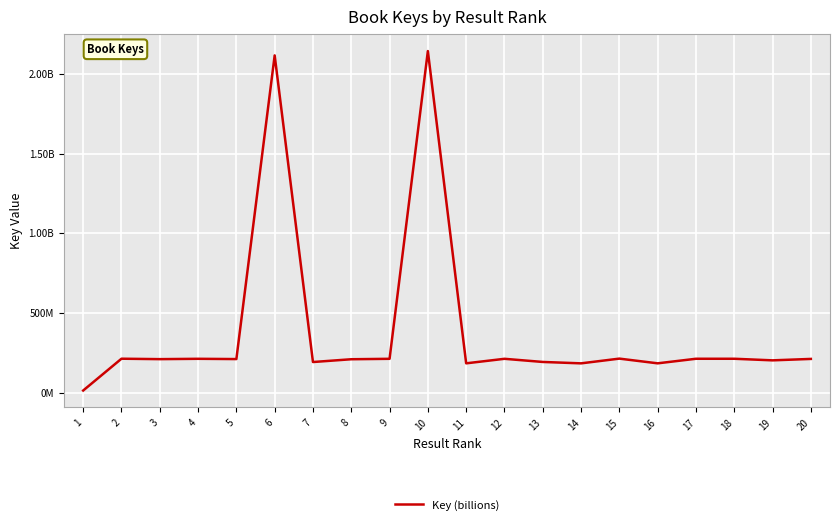

Is this an area chart (filled region under the line)?

No